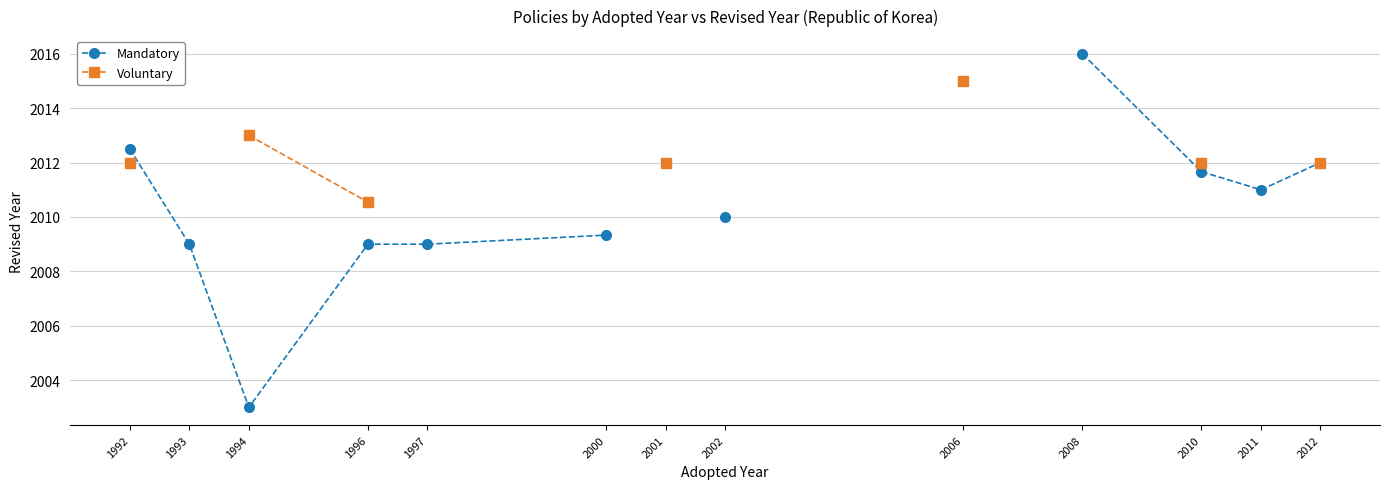

Where is Mandatory nearest to the value 2009?

1993